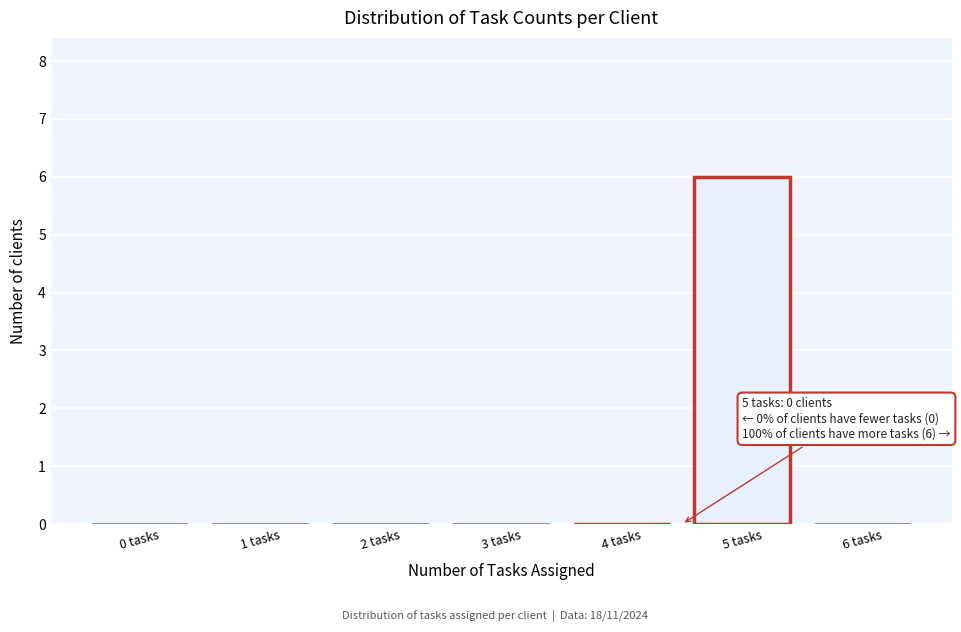

Reading right to left, transcribe all the data shown in this chart.

6 tasks=0	5 tasks=6	4 tasks=0	3 tasks=0	2 tasks=0	1 tasks=0	0 tasks=0